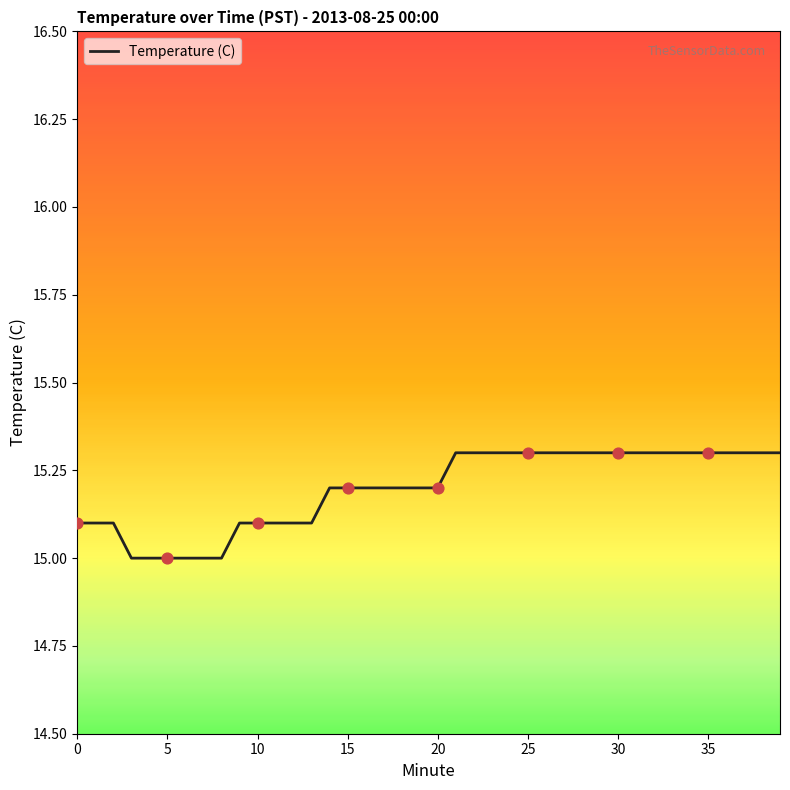

What is the maximum value shown in the chart?

15.3